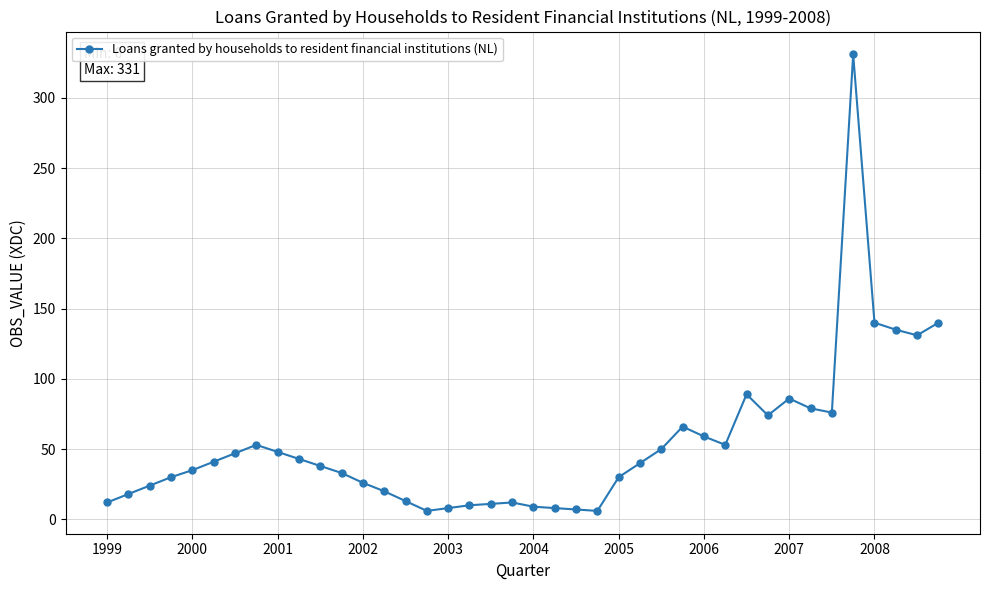

True or false: the data has more than 1 interior local peaks.

True